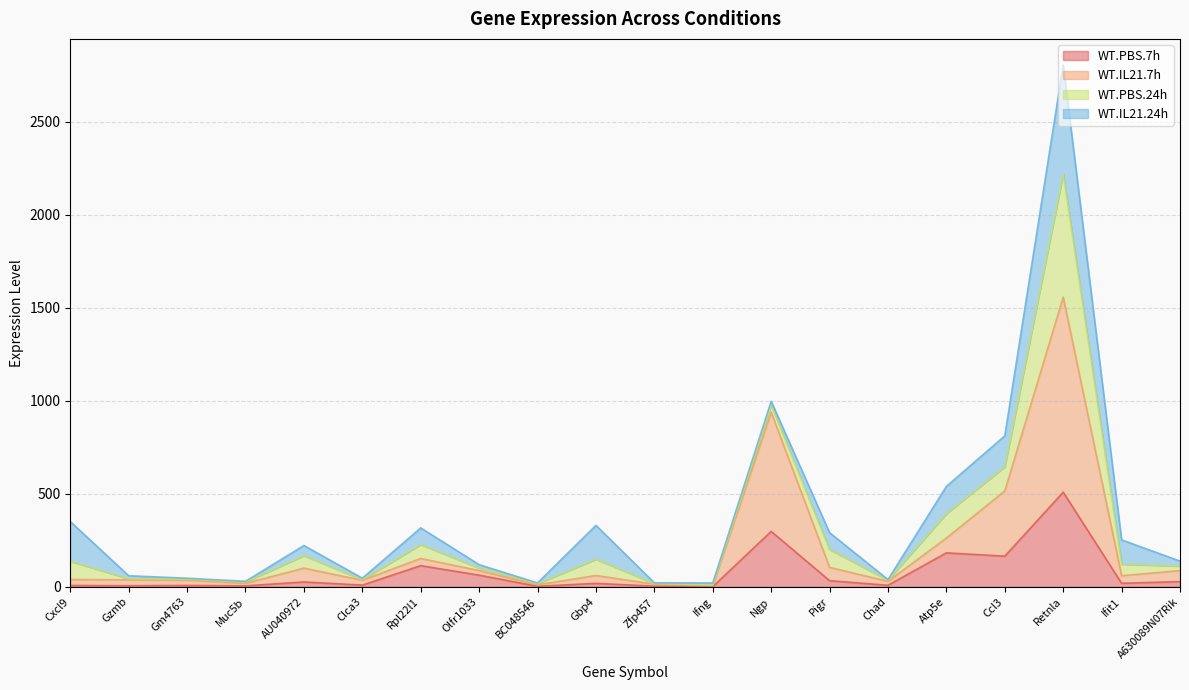

What is the label of the 20th point from the right?

Cxcl9